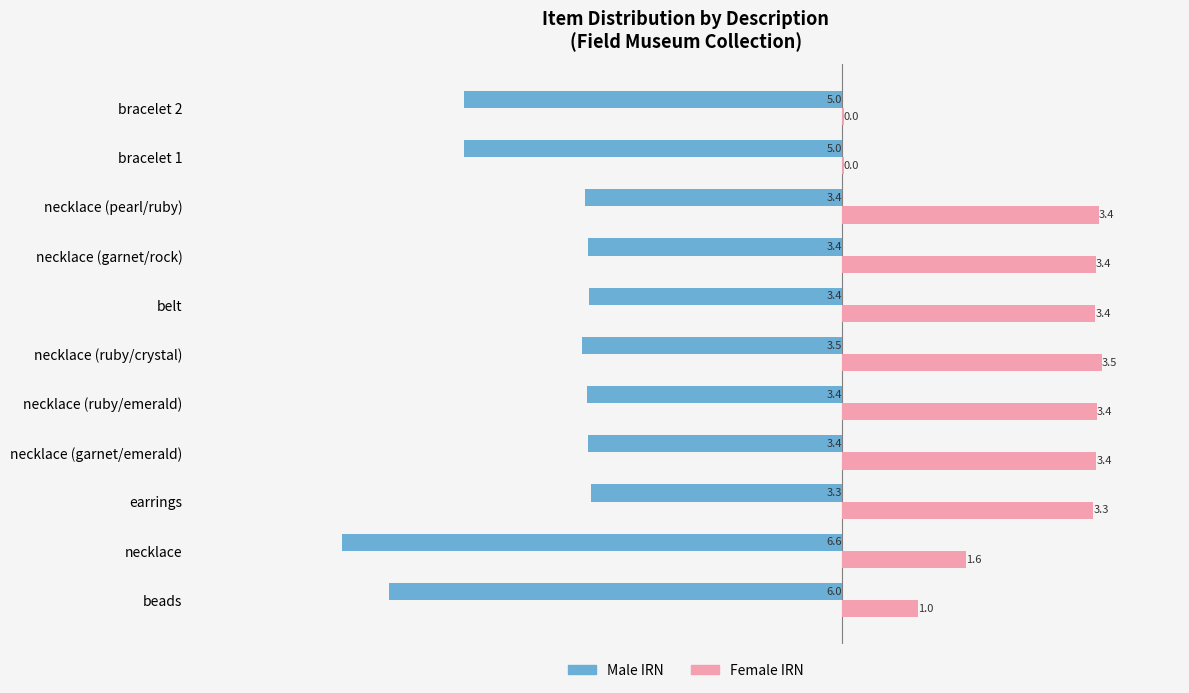

What is the total value across all series at beads?

-5.0